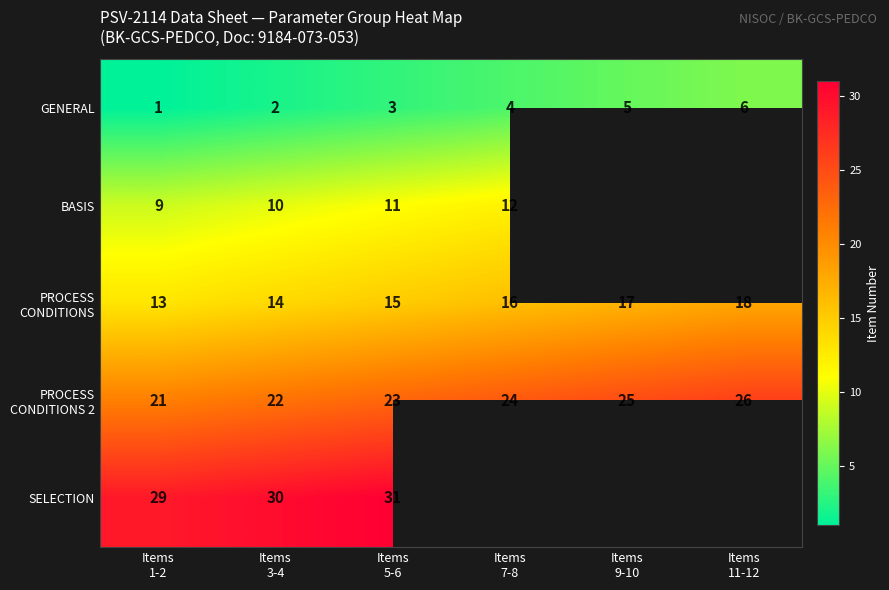

What is the difference between the maximum and minimum values in the GENERAL series?

5